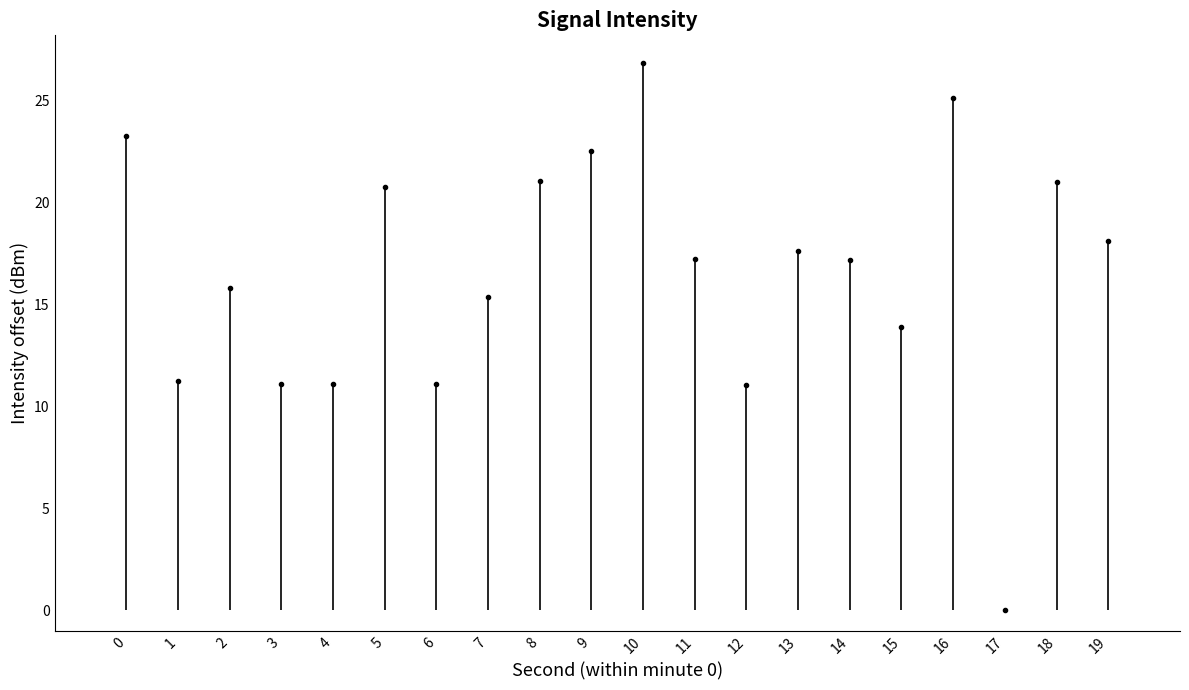

How many values are above zero?

19